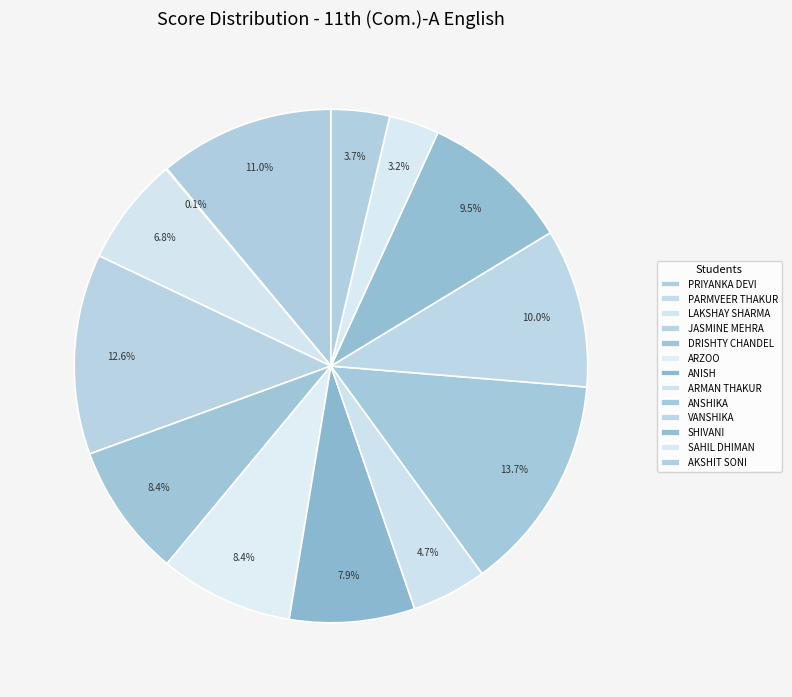

To the nearest percent, what is the average slice percentage?

8%